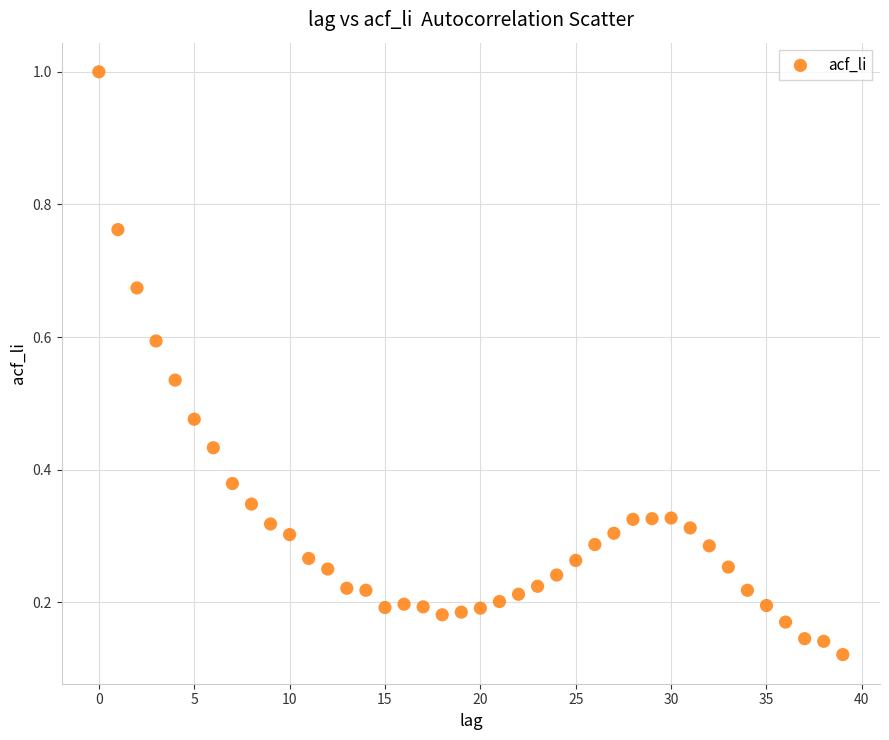

What is the range of Y values (max minus min)?

0.9